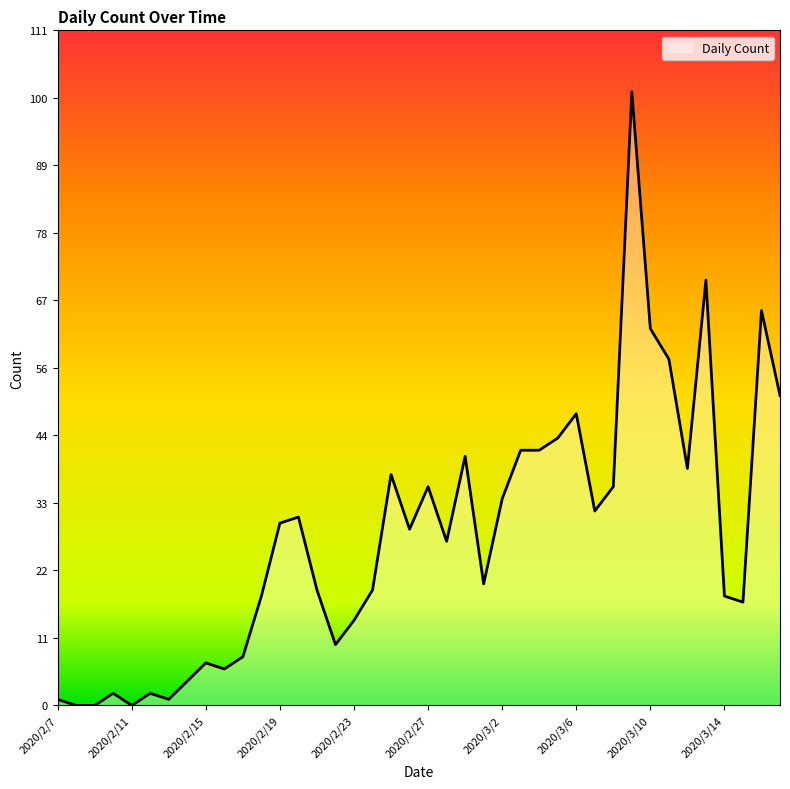

What is the difference between the maximum and minimum values?

101